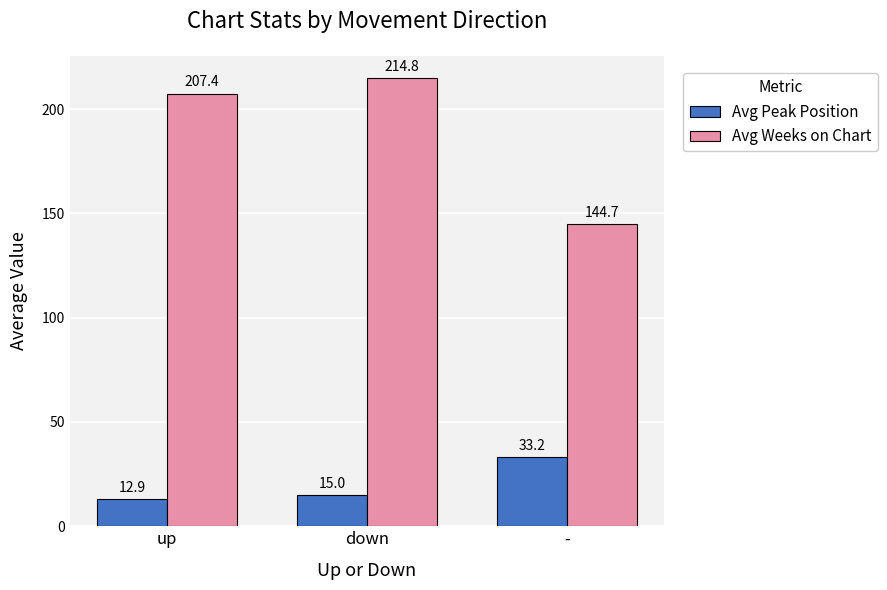

What is the average value of the Avg Peak Position series?

20.4